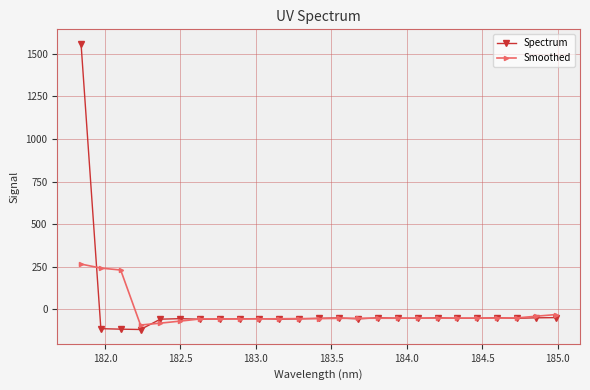

What is the value of the Smoothed point at the 1st from the left?

266.3